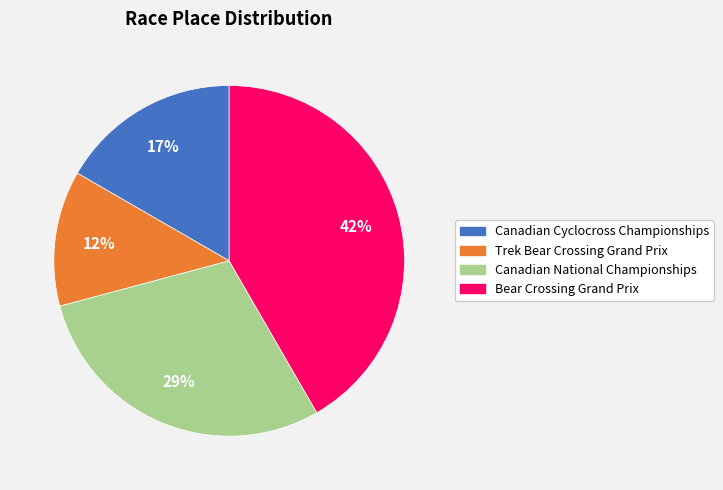

Count the number of slices in the pie.

4